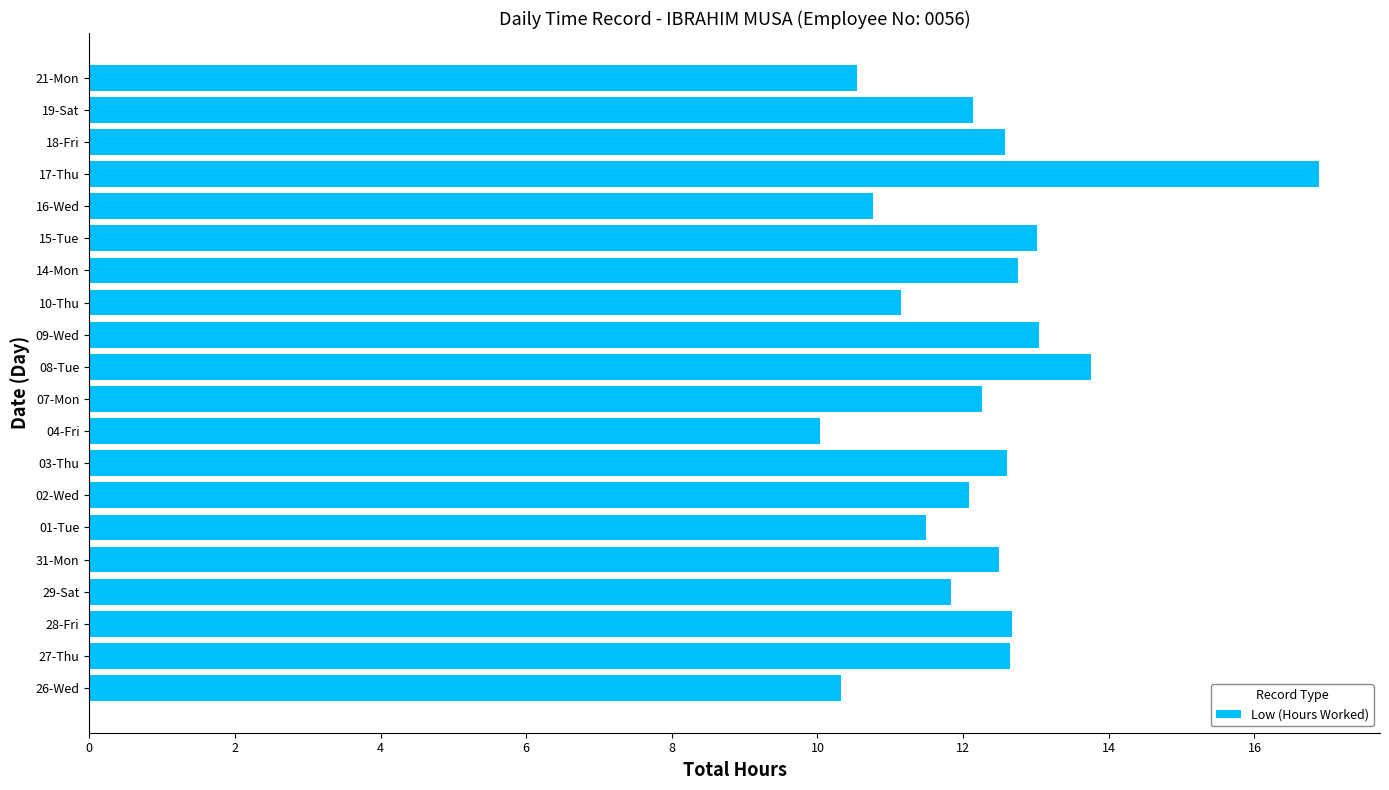

What is the approximate value at 15-Tue?

13.0